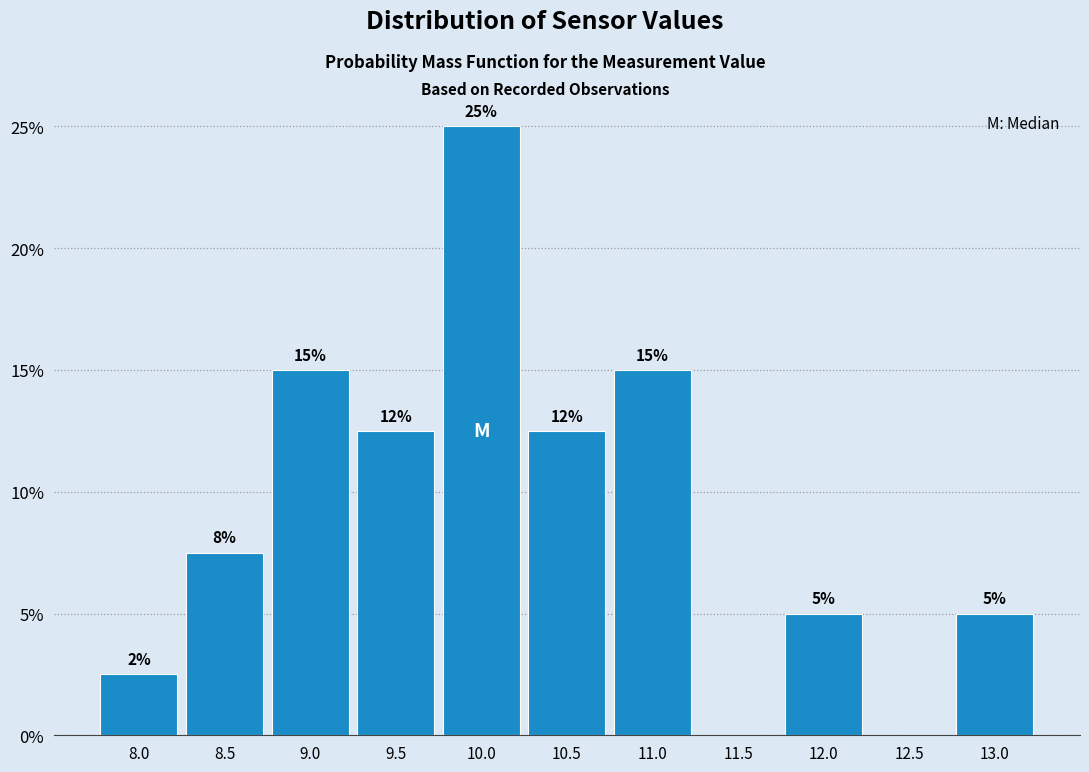

What is the sum of the values at 12.0 and 10.0?

30.0